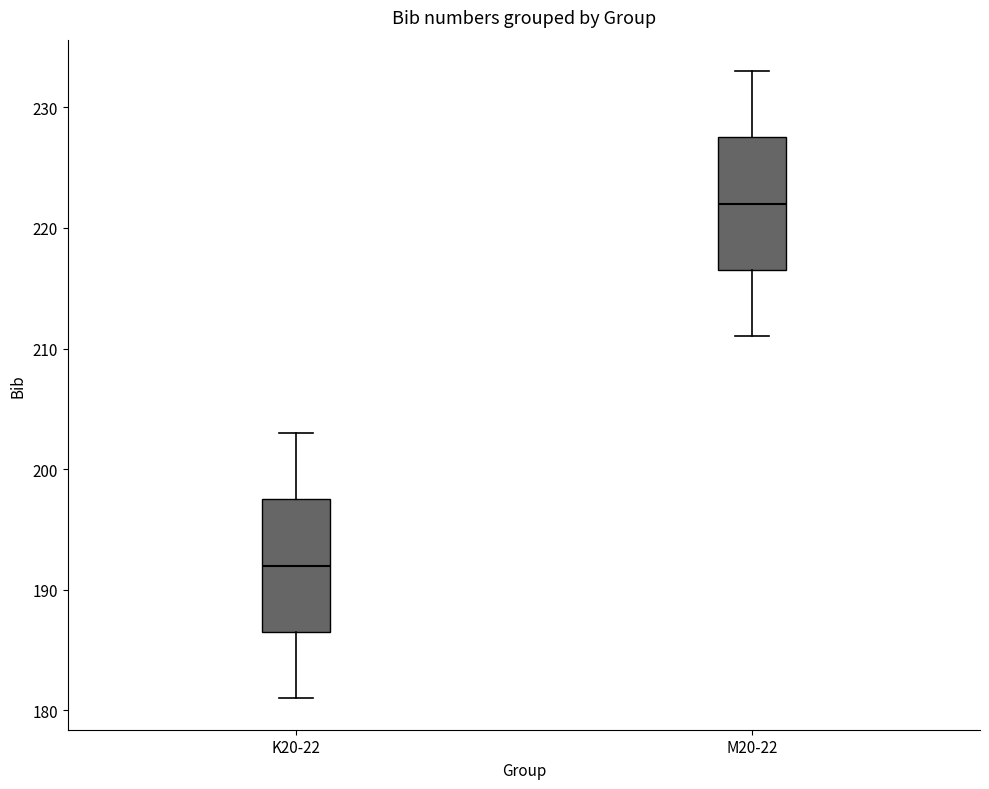

Reading left to right, read every box against the y-axis: the position of its median line, the range the box covers, and the ends of its whiskers. The values are not printed on the chart, so give them approximately, as read against the axis.

K20-22: median 192, box 187 to 198, whiskers 181 to 203
M20-22: median 222, box 217 to 228, whiskers 211 to 233